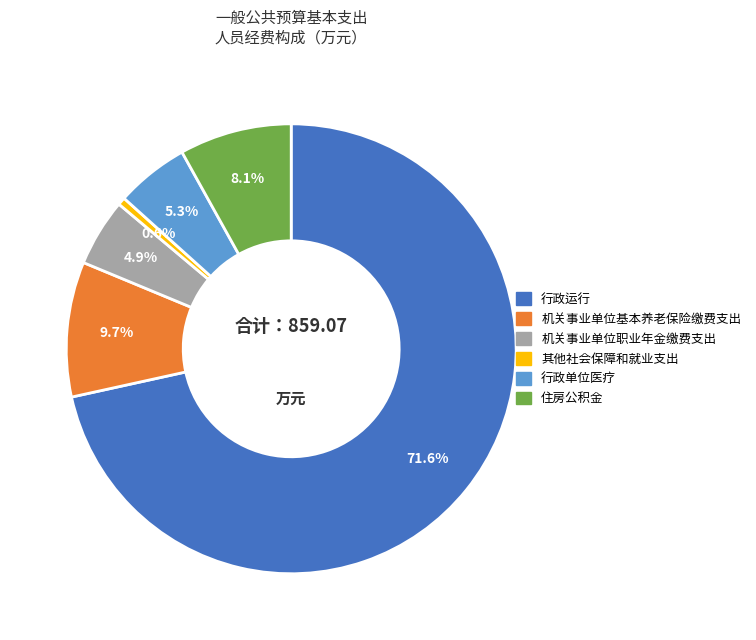

To the nearest percent, what portion does 机关事业单位职业年金缴费支出 represent?

5%